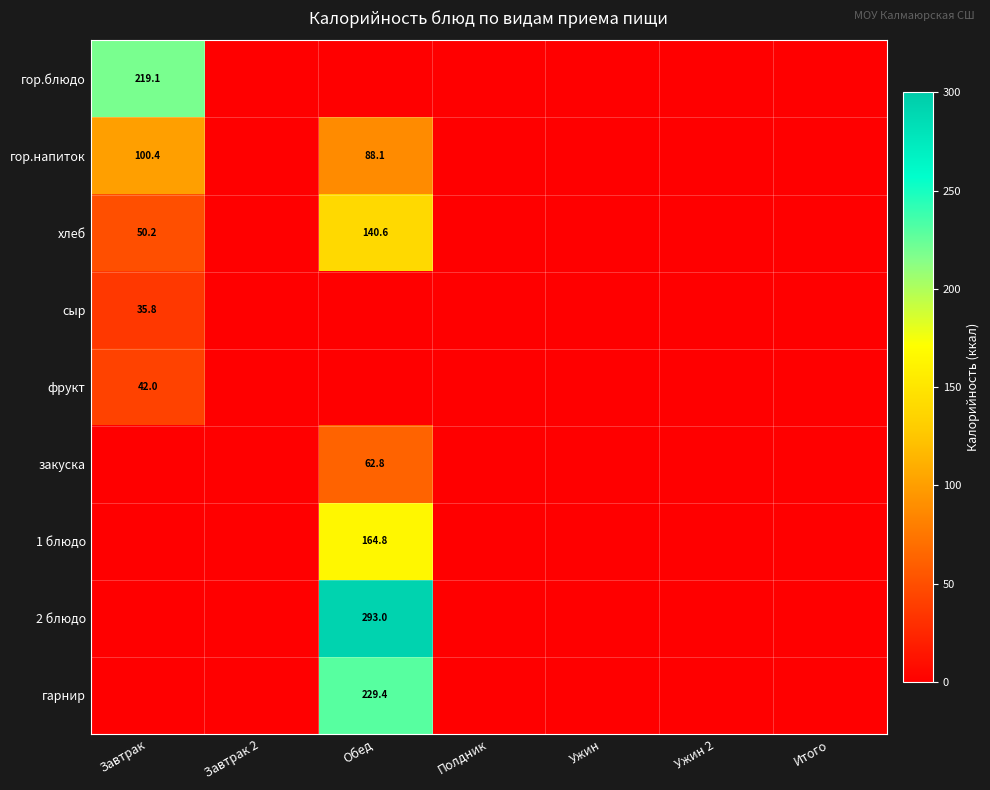

True or false: хлеб has a value of 68.5 at Завтрак.

False